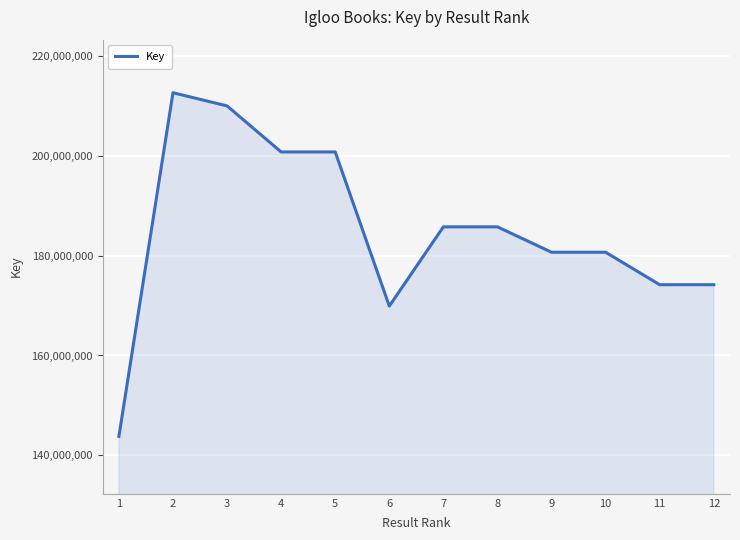

What is the difference between the values at 9 and 3?

29320285